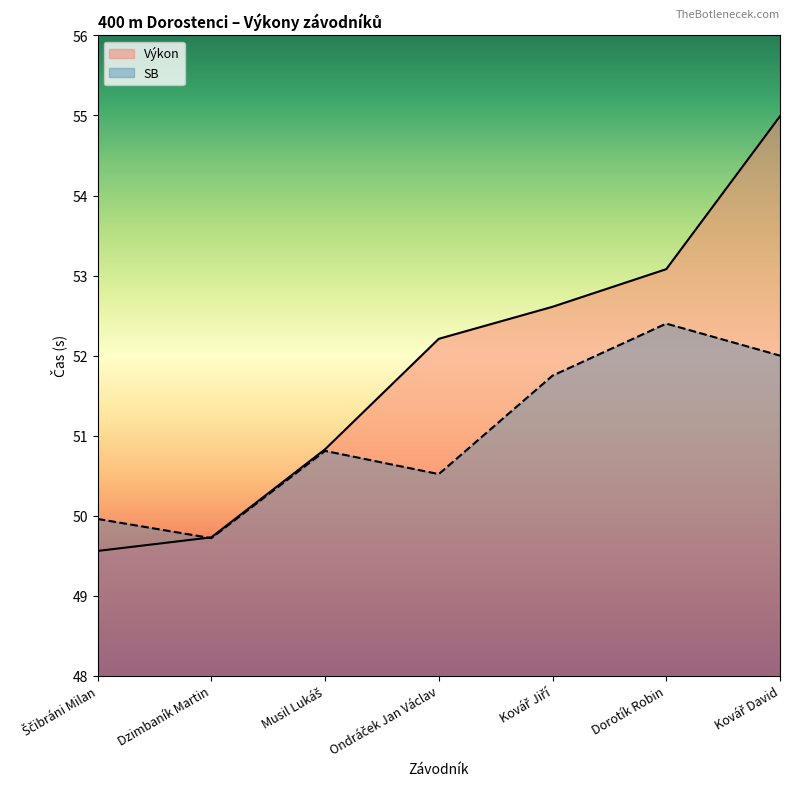

At Musil Lukáš, list the series in order from smallest to largest.

SB, Výkon